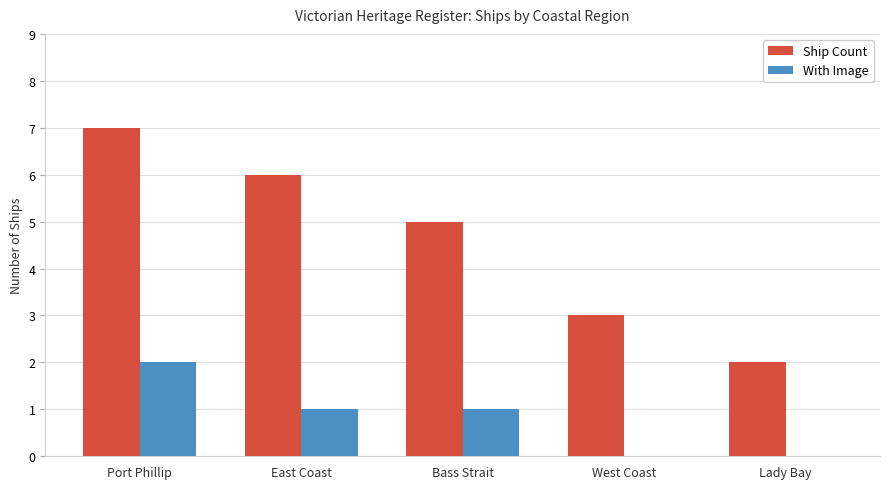

What is the total value across all series at West Coast?

3